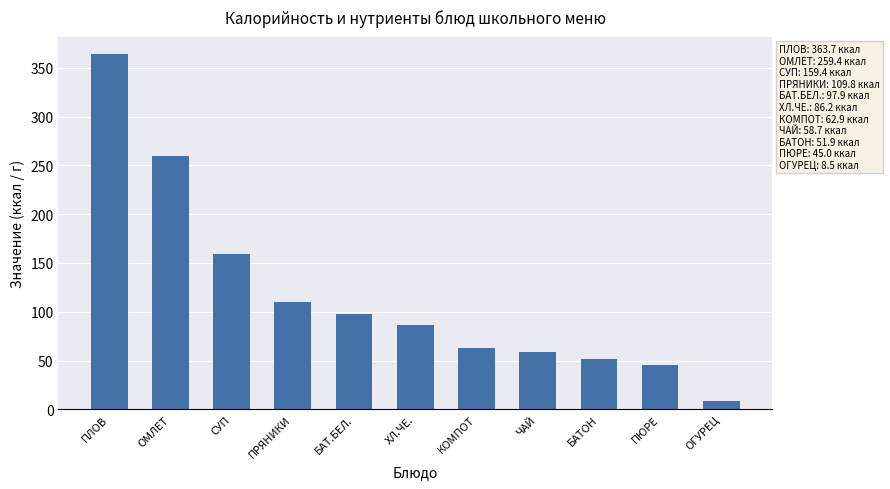

Reading right to left, extract all data points from this chart.

ОГУРЕЦ=8.5	ПЮРЕ=45.0	БАТОН=51.9	ЧАЙ=58.7	КОМПОТ=62.9	ХЛ.ЧЕ.=86.2	БАТ.БЕЛ.=97.9	ПРЯНИКИ=109.8	СУП=159.4	ОМЛЕТ=259.4	ПЛОВ=363.7